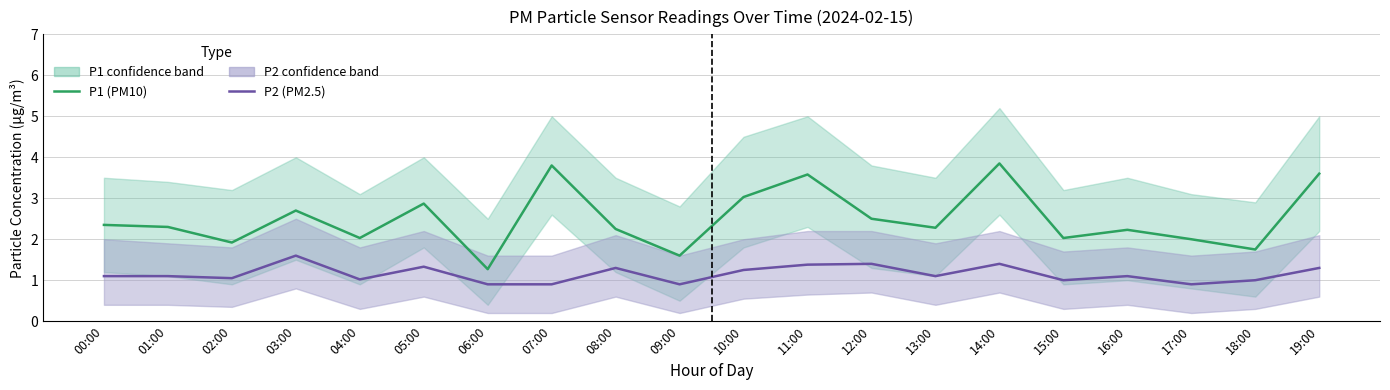

True or false: P2 (PM2.5) has a value of 0.5 at 19:00.

False